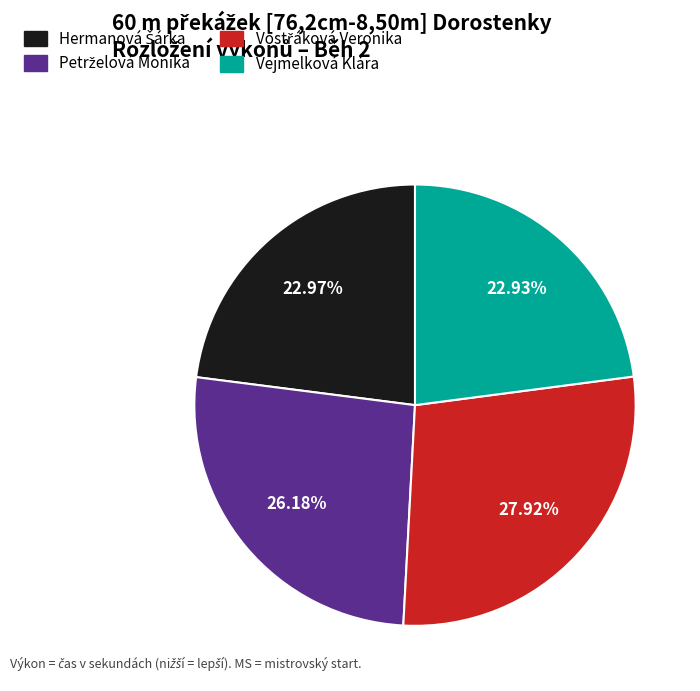

Is there any slice that represents more than half of the pie?

No